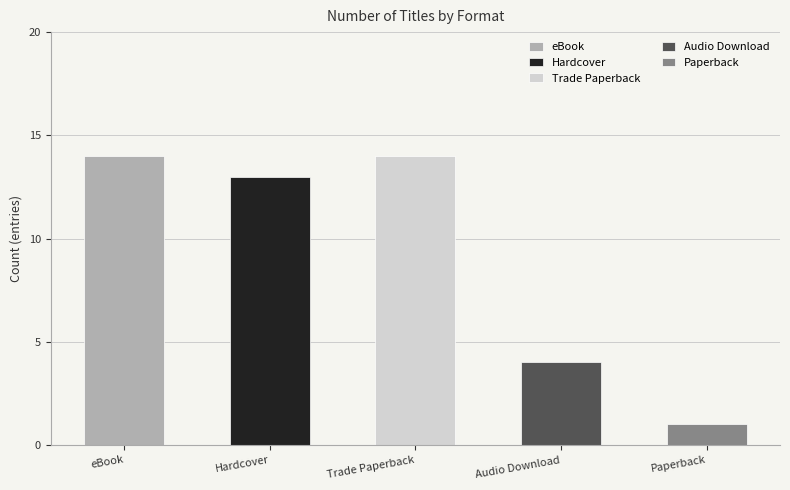

What is the difference between the maximum and second lowest values?

10